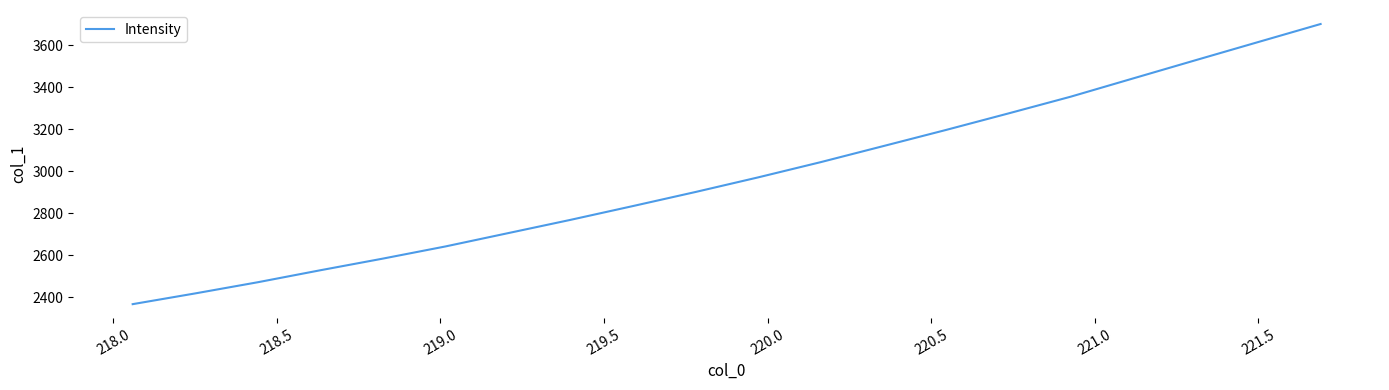

What is the greatest value displayed?

3702.4